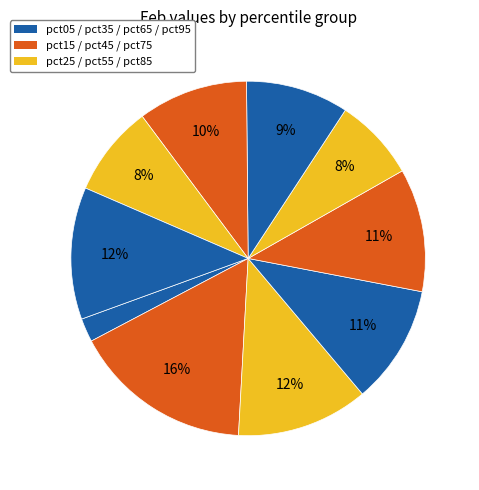

Which slice is the largest?

pct15